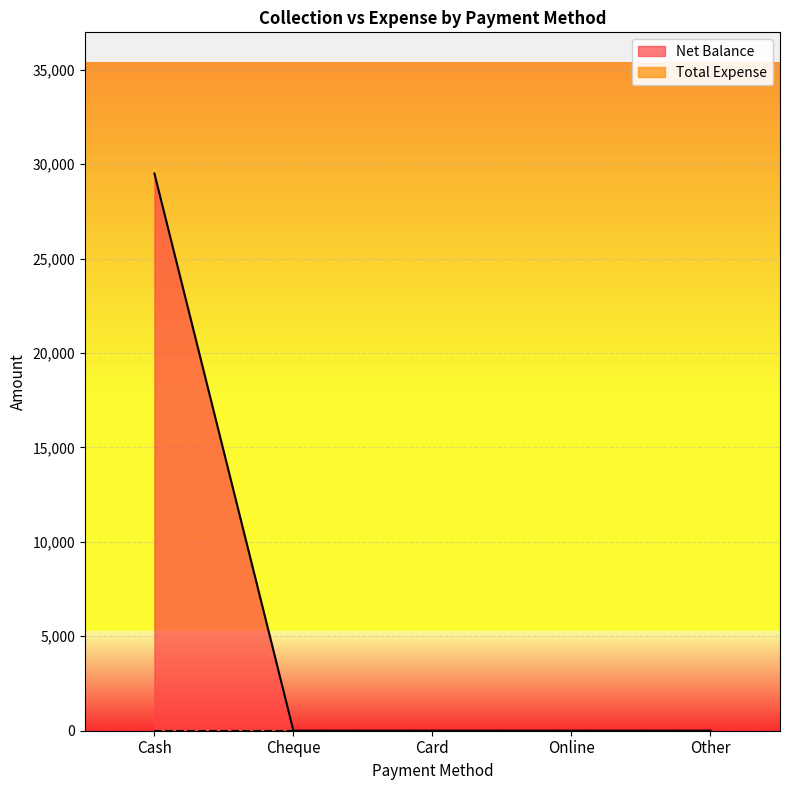

Rank the categories by value from highest to lowest.

Cash, Cheque, Card, Online, Other